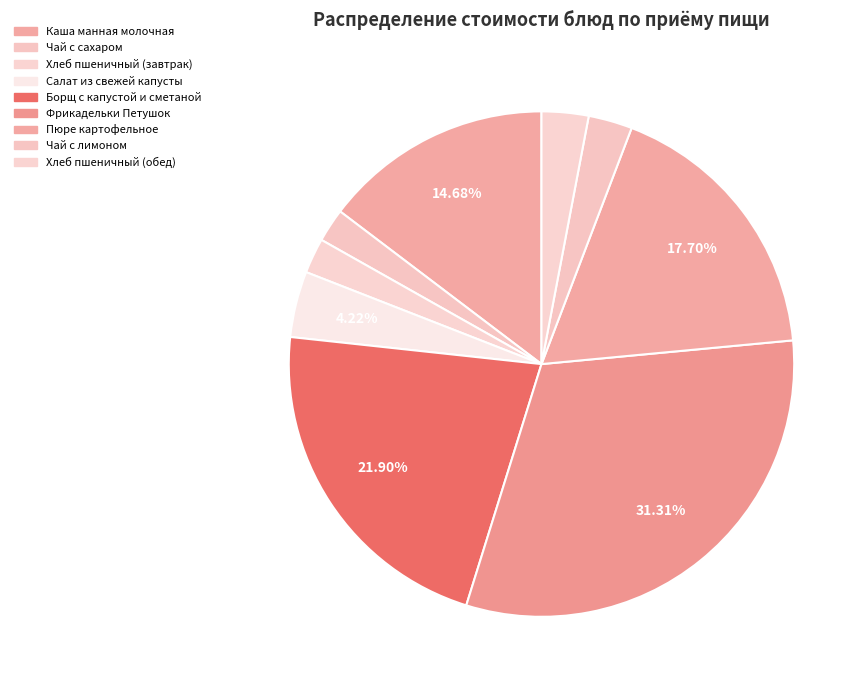

True or false: Каша манная молочная accounts for 27% of the total.

False